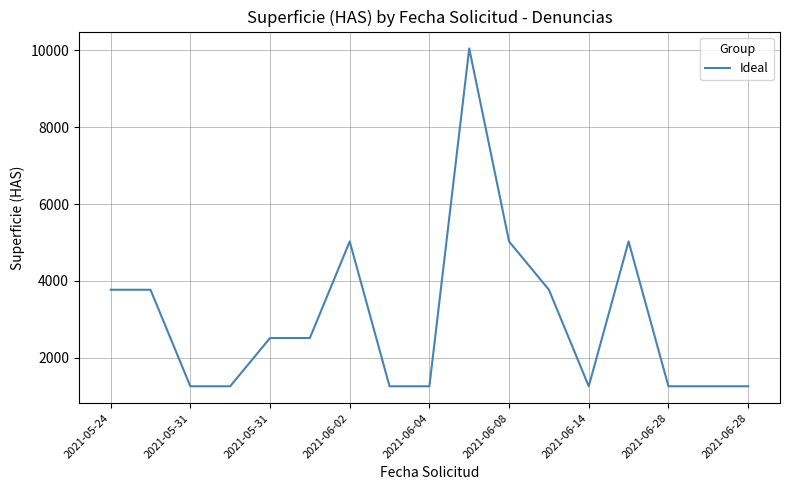

What is the greatest value displayed?

10053.1